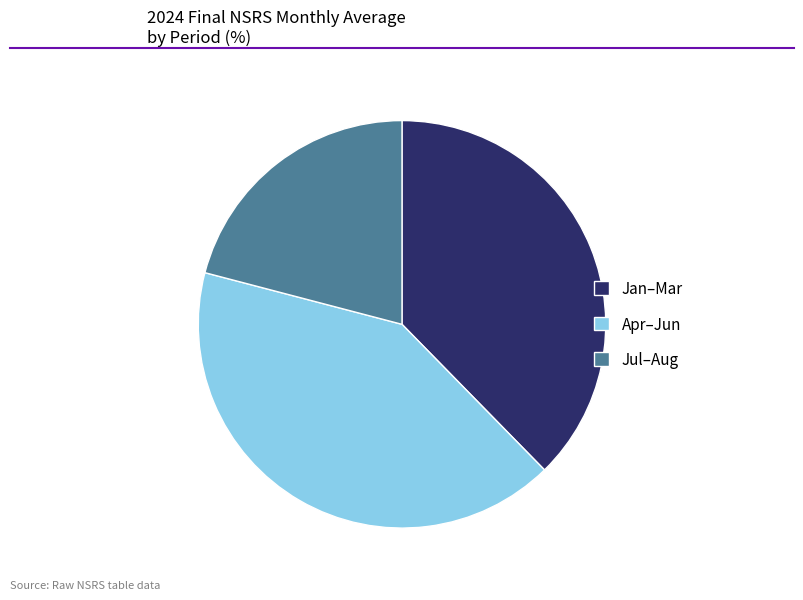

Is there a majority slice in this chart?

No